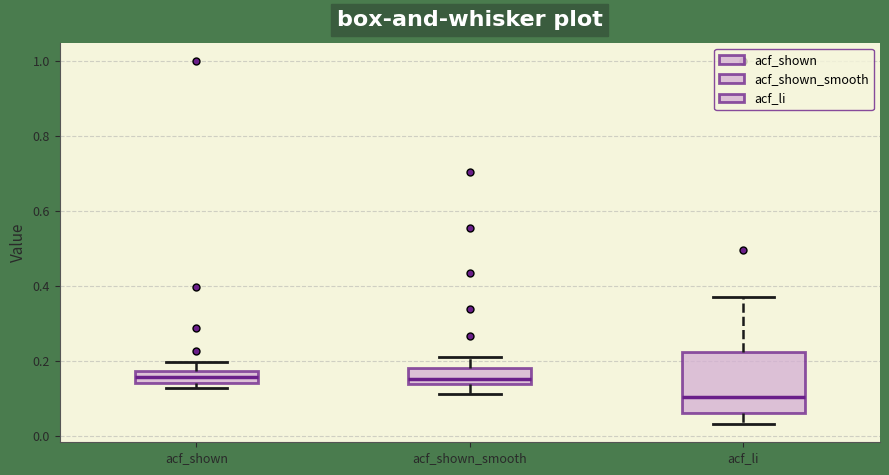

Which box is the tallest, from its lower edge to its upper edge?

acf_li